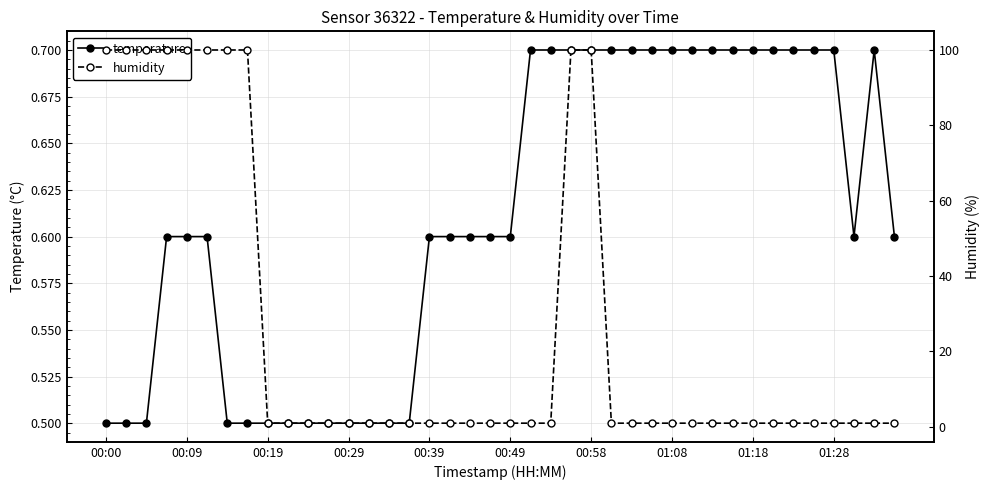

Rank the series by their maximum value, from highest to lowest.

humidity, temperature